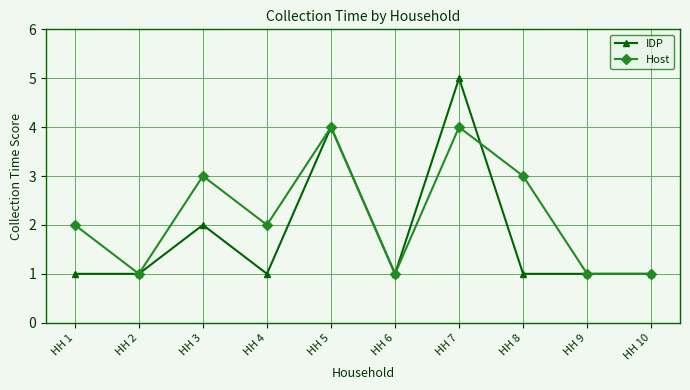

The Host series shows 1 at HH 6. True or false?

True